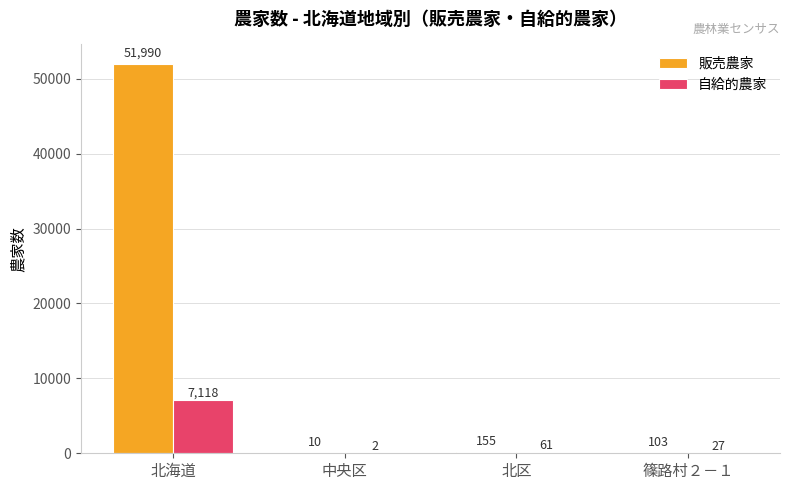

Reading left to right, transcribe all the data shown in this chart.

販売農家: 北海道=51990	中央区=10	北区=155	篠路村２－１=103
自給的農家: 北海道=7118	中央区=2	北区=61	篠路村２－１=27